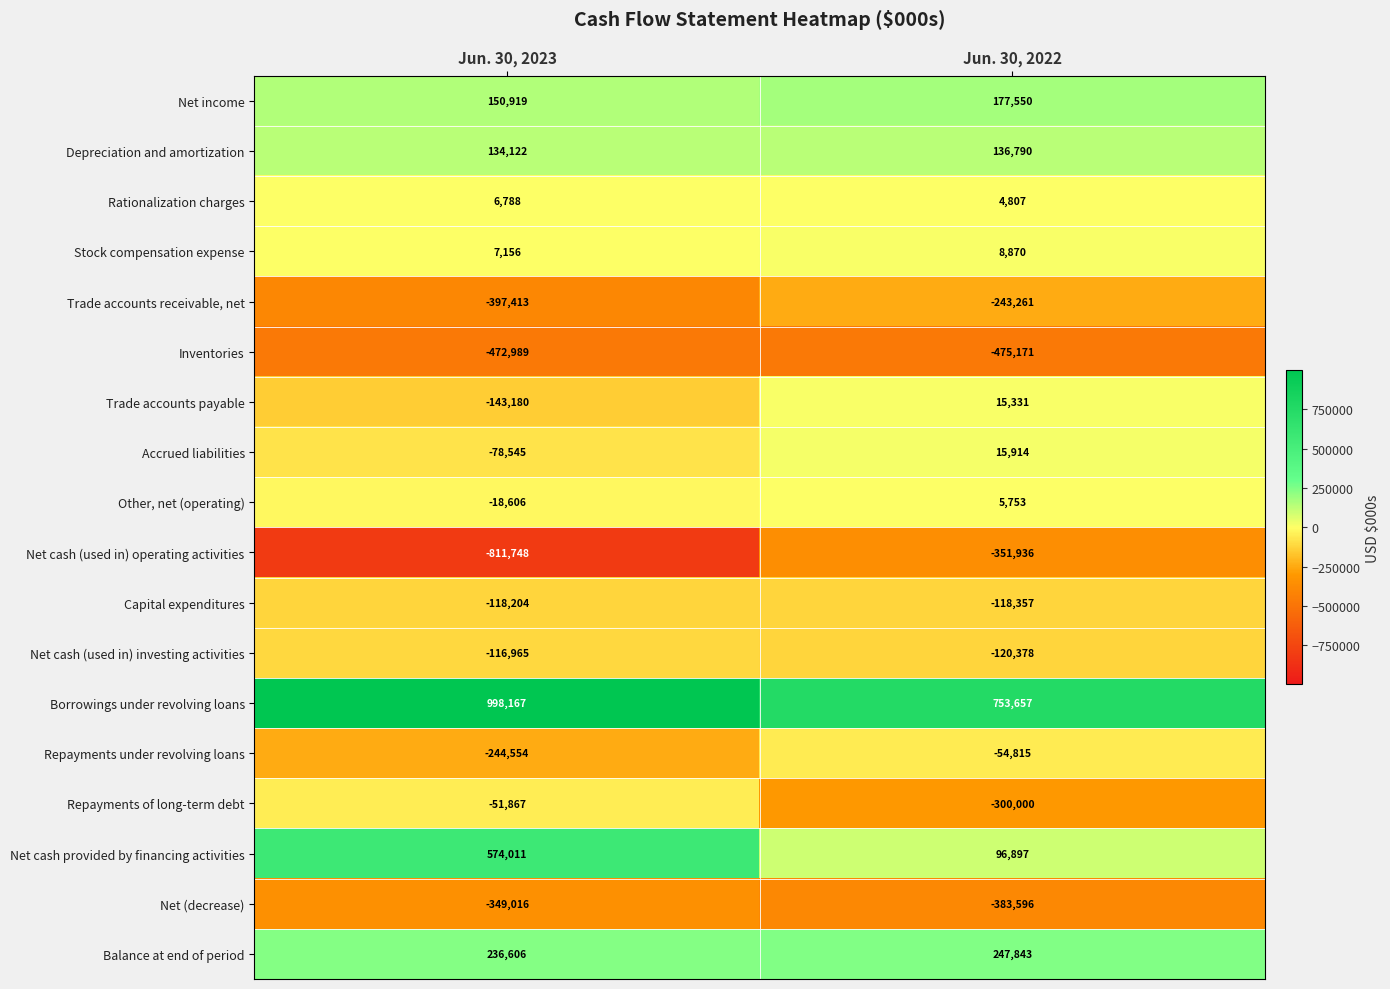

What is the spread (max minus min) of values at Jun. 30, 2023?

1809915